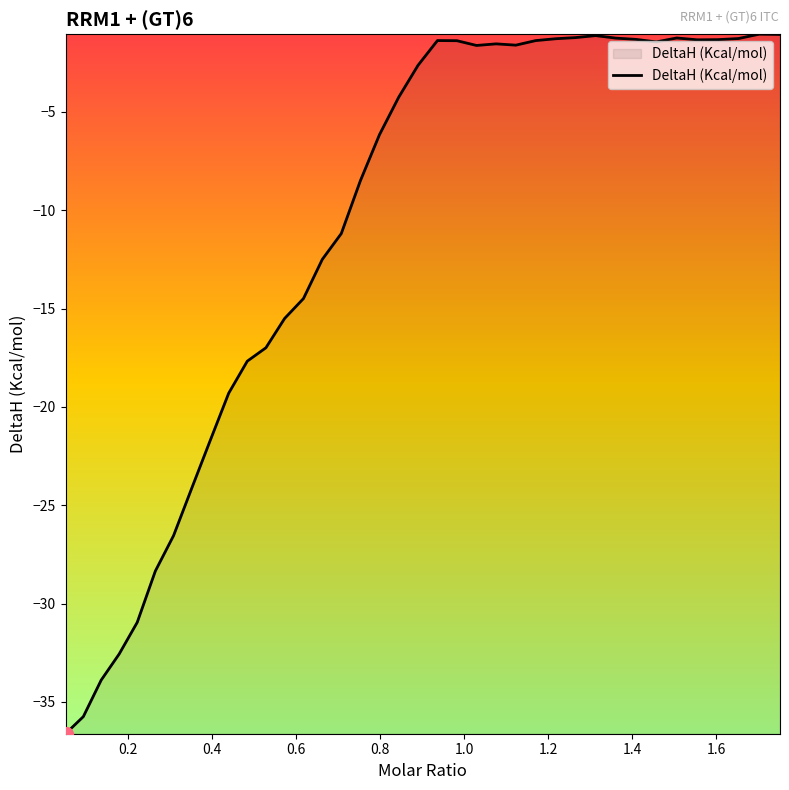

What is the difference between the maximum and minimum values?

35.6